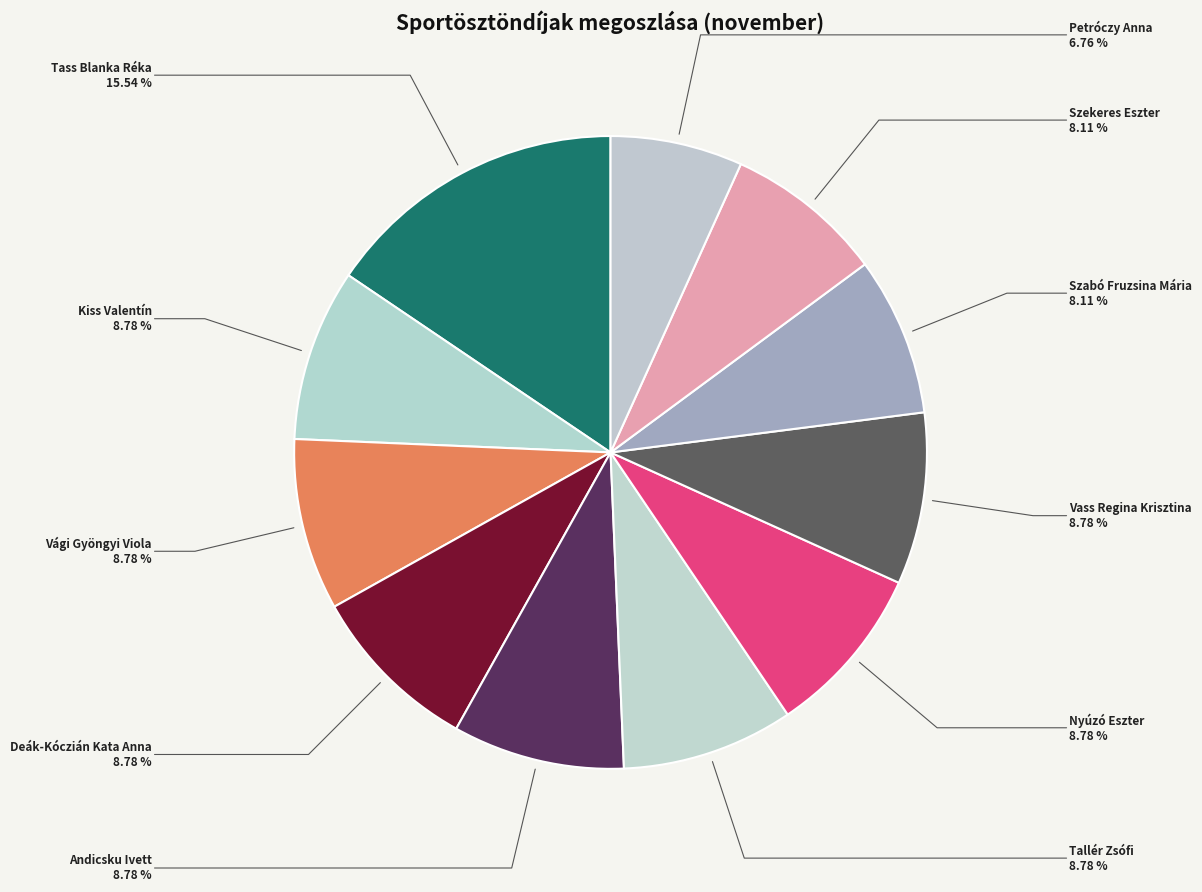

How many segments does this pie chart have?

11